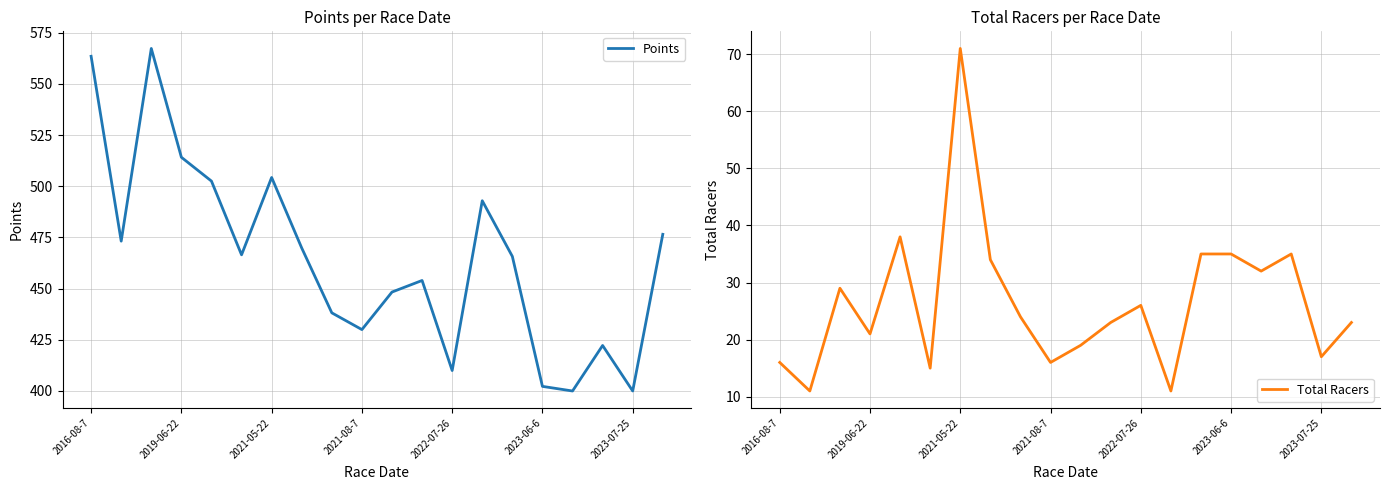

The Points series shows 430.0 at 2021-08-7. True or false?

True